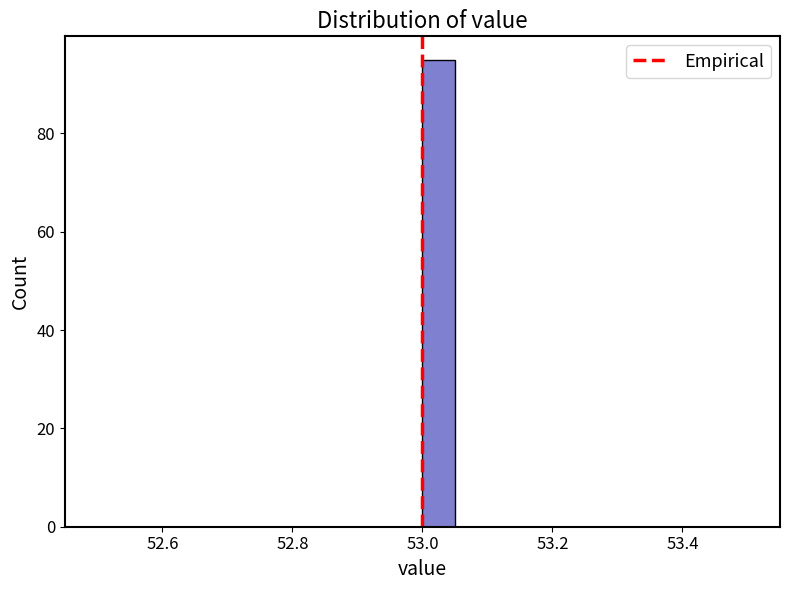

Read against the x-axis, roughly where is the centre of the tallest bar?

53.02